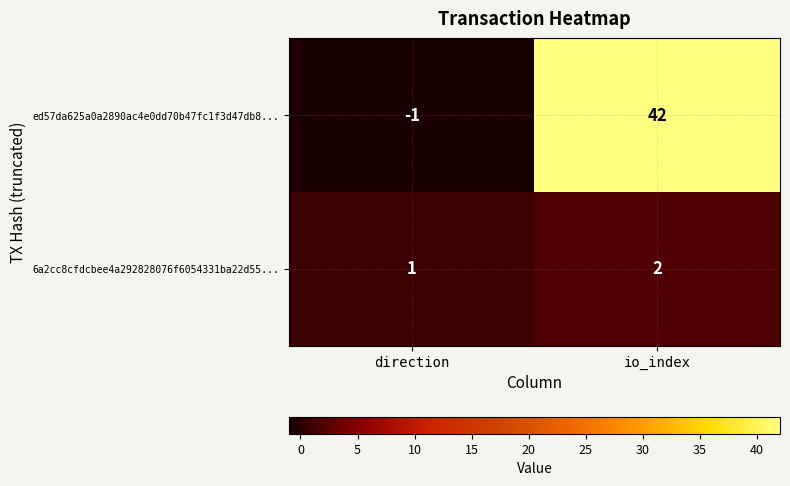

Reading left to right, extract all data points from this chart.

ed57da625a0a2890ac4e0dd70b47fc1f3d47db8...: direction=-1	io_index=42
6a2cc8cfdcbee4a292828076f6054331ba22d55...: direction=1	io_index=2